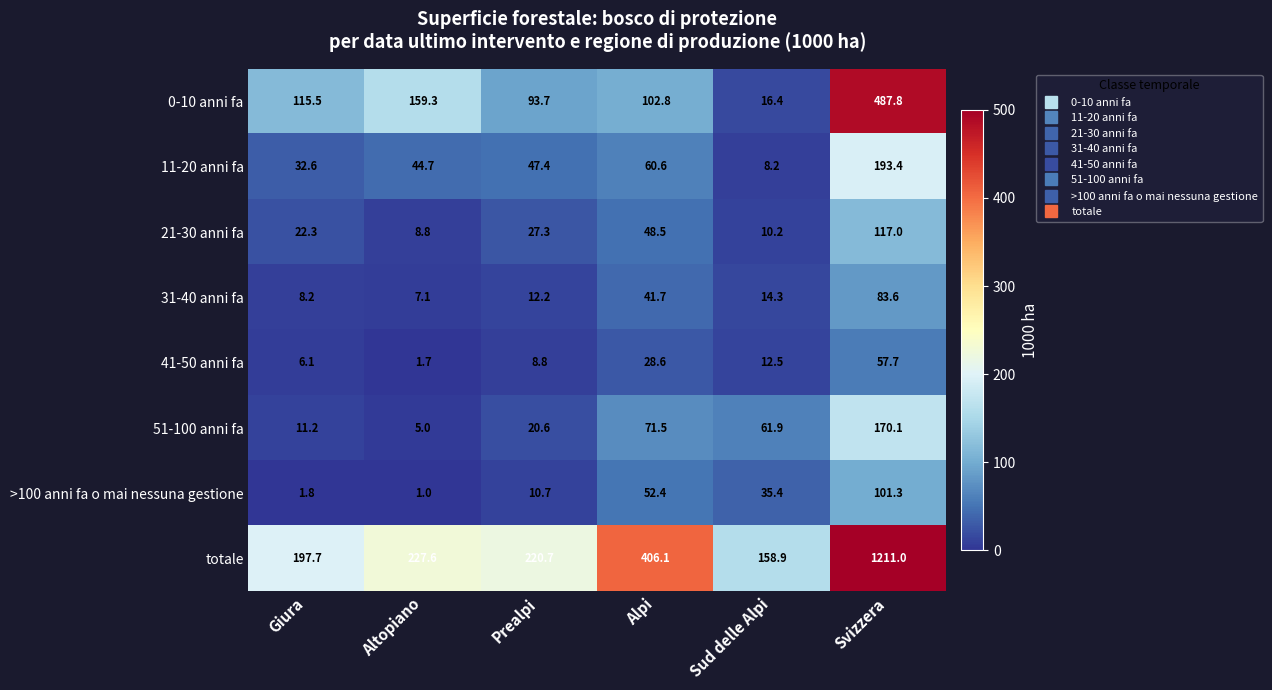

What is the minimum value shown in the chart?

1.0